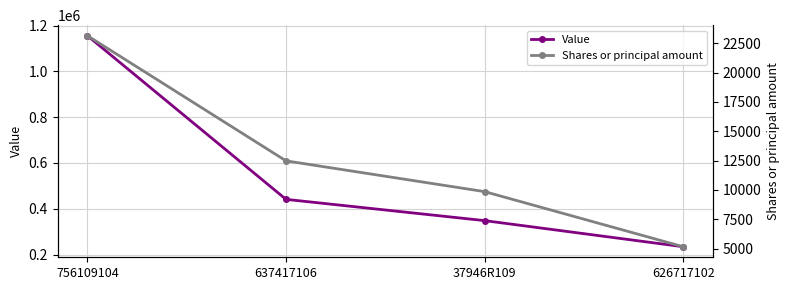

How many data points does each series have?

4